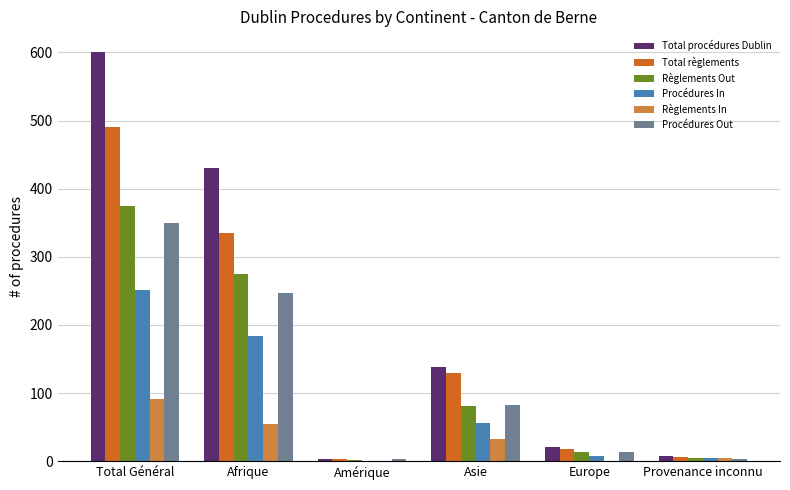

True or false: Procédures In has a value of -87 at Amérique.

False